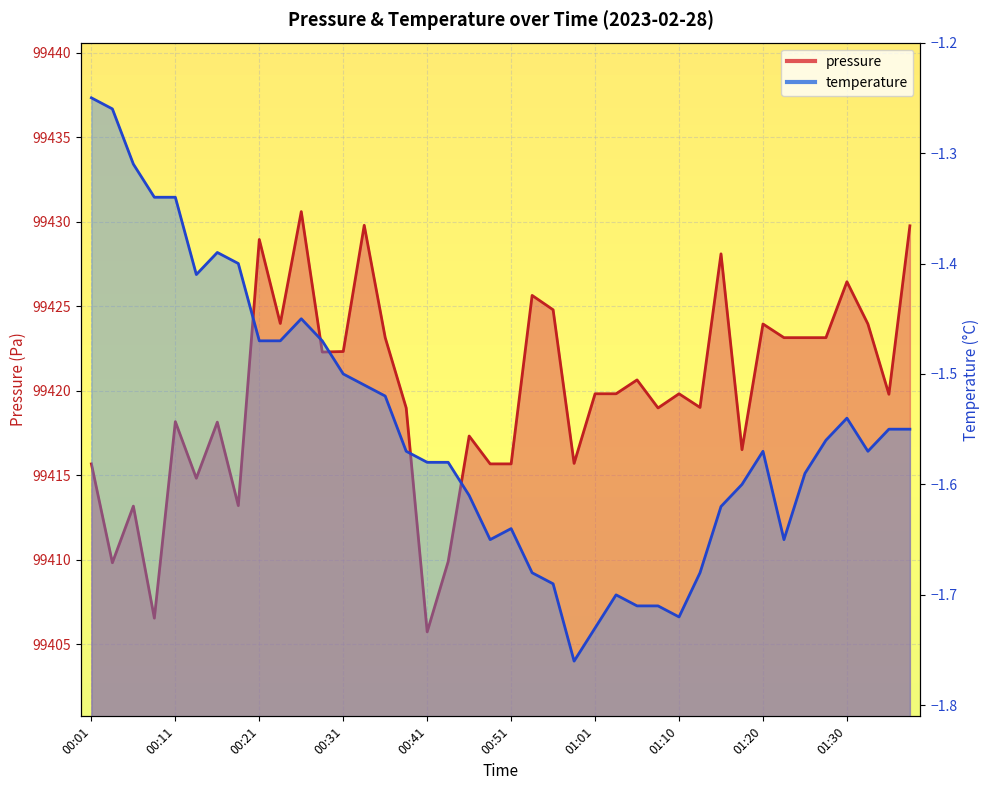

What is the value of the 8th point from the left?

99413.2